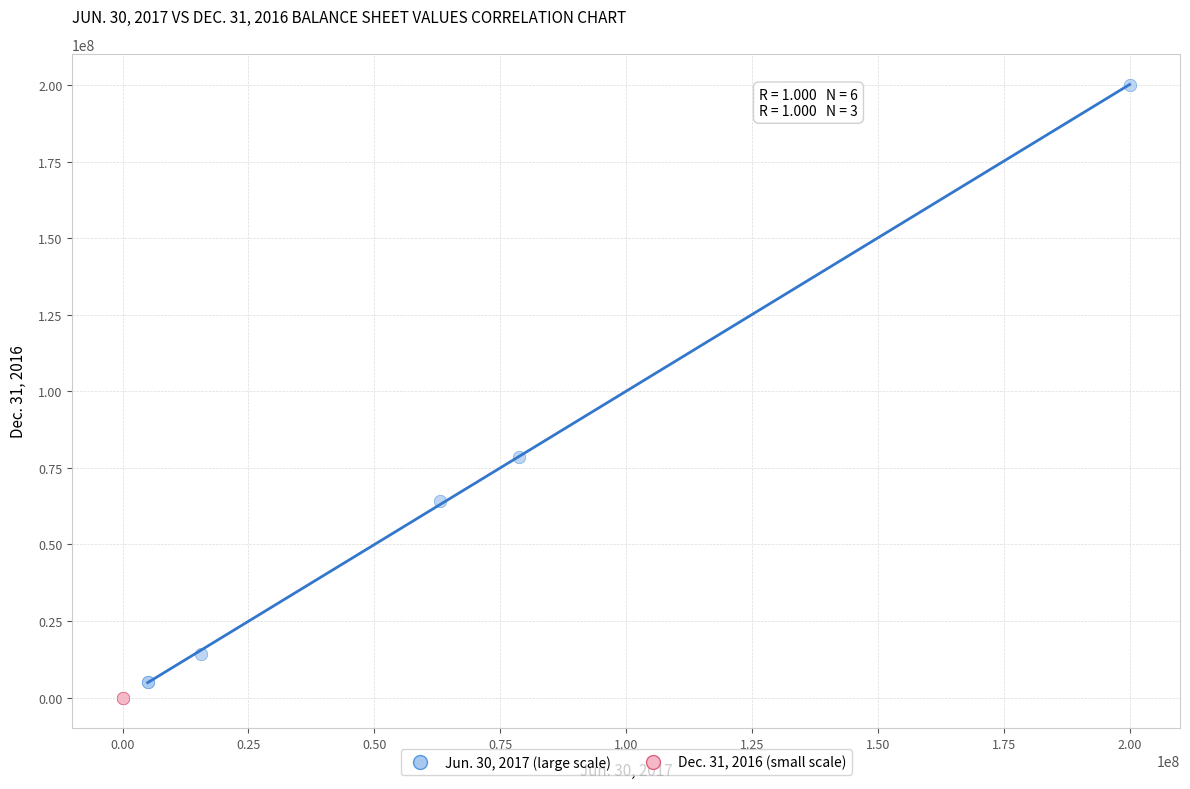

Which series reaches the minimum Y coordinate?

Dec. 31, 2016 (small scale)